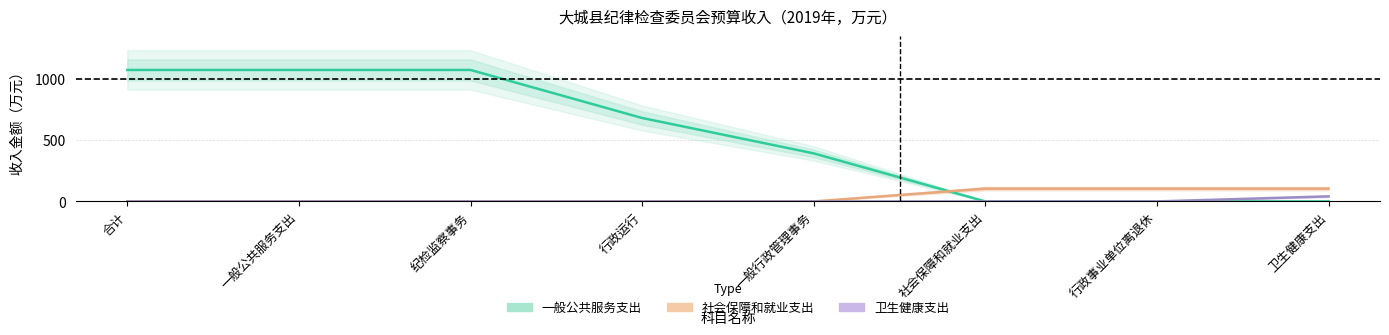

How many values in the 一般公共服务支出 series exceed 681?

4